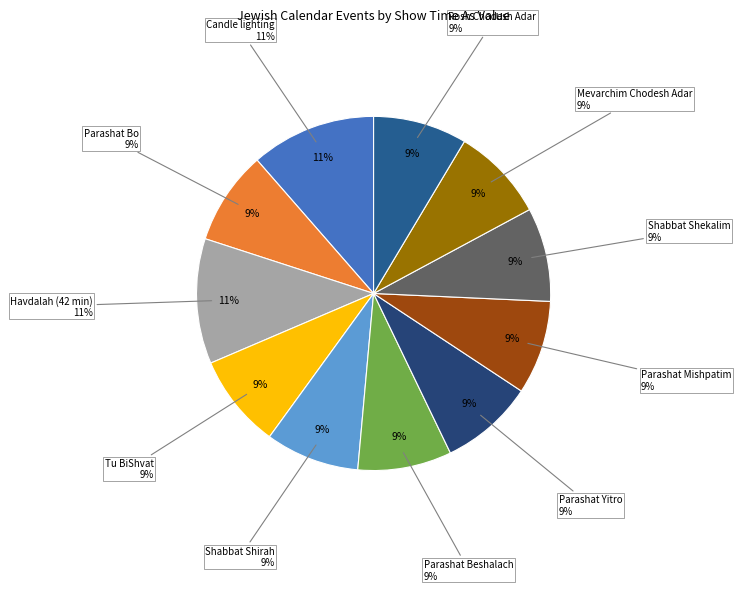

Do Havdalah (42 min) and Parashat Yitro together represent more than half of the pie?

No